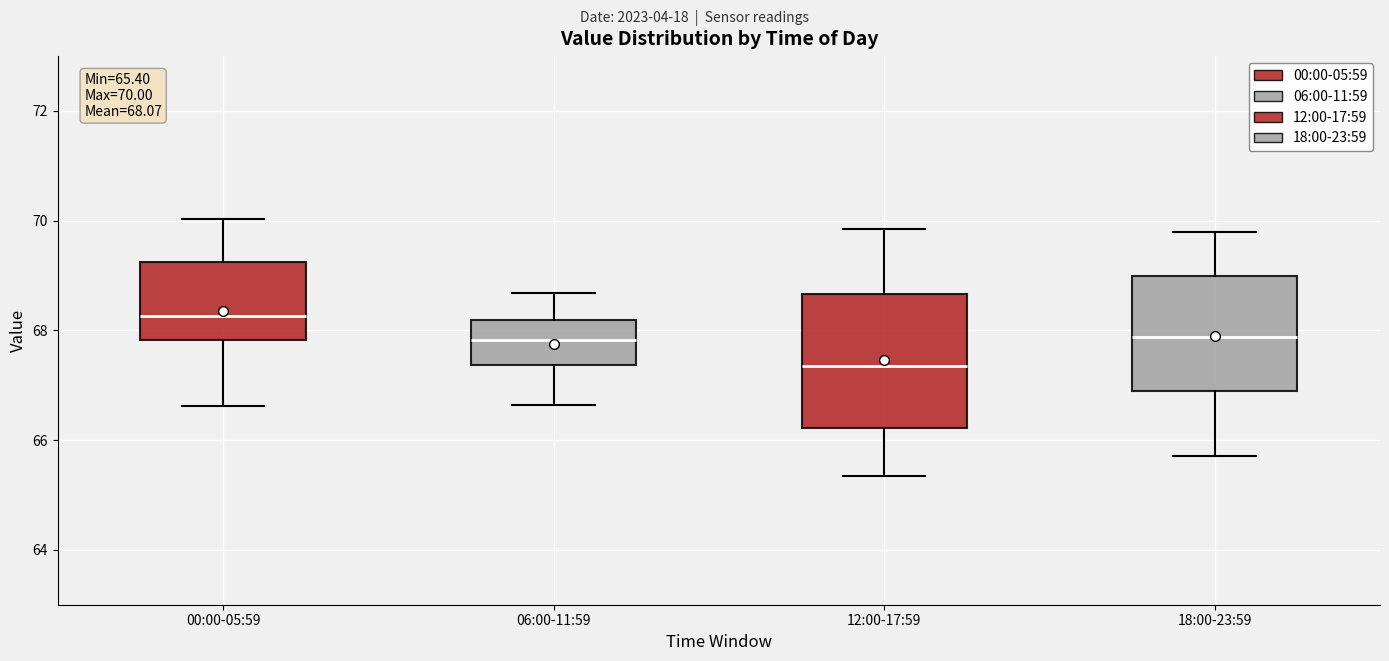

Which box is the tallest, from its lower edge to its upper edge?

12:00-17:59